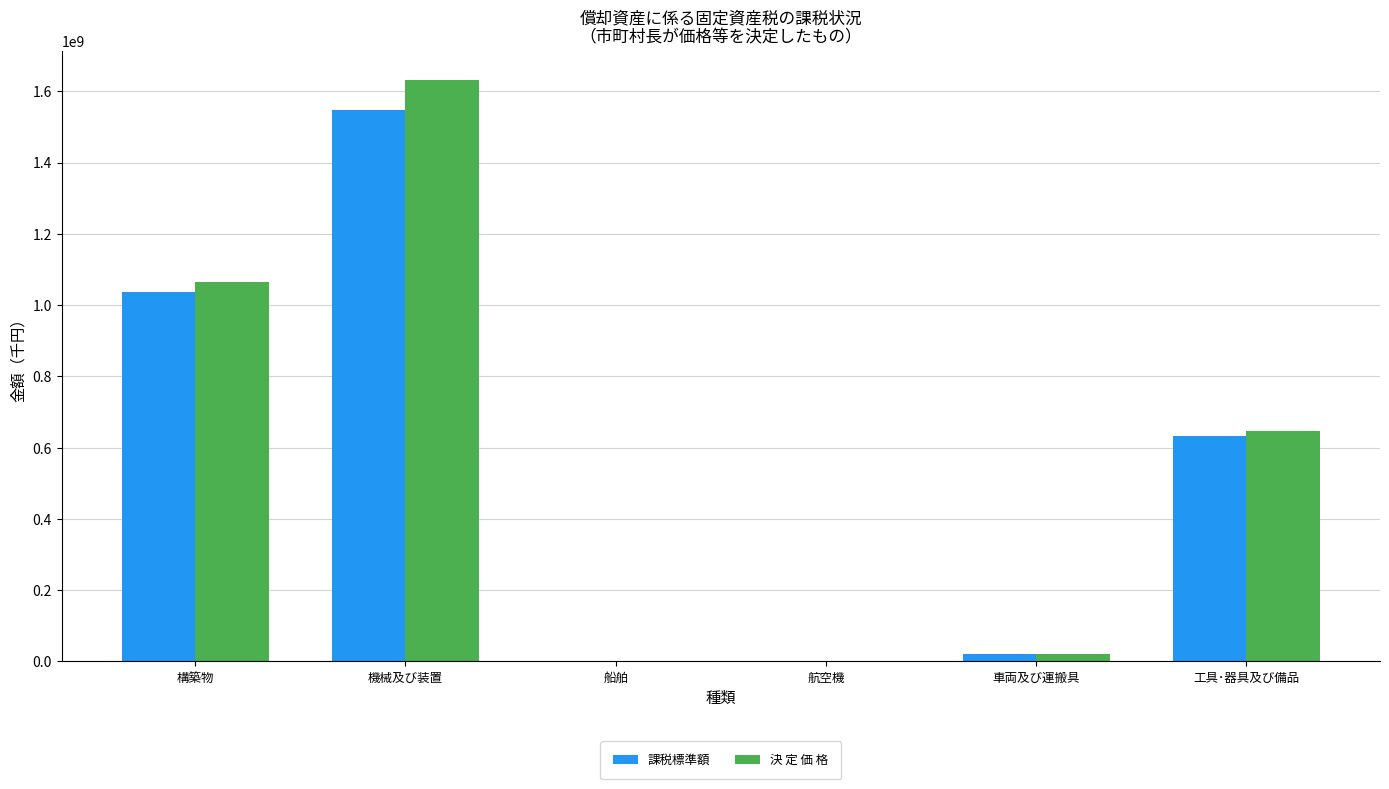

Are the bars grouped side by side (vs. stacked)?

Yes